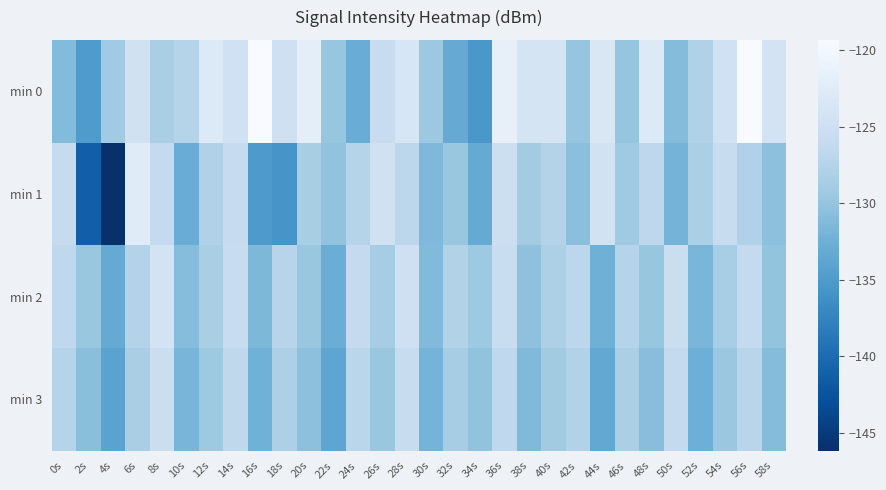

What is the spread (max minus min) of values at 58s?

6.8